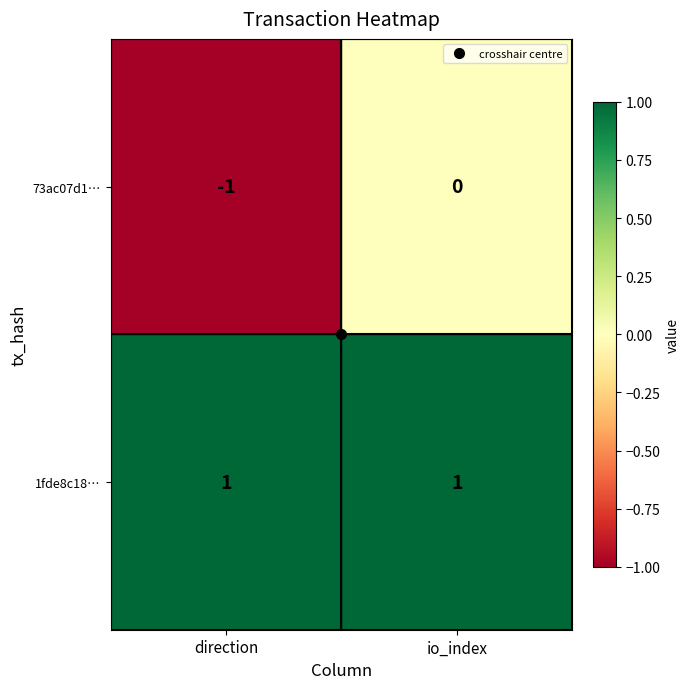

What is the total value across all series at io_index?

1